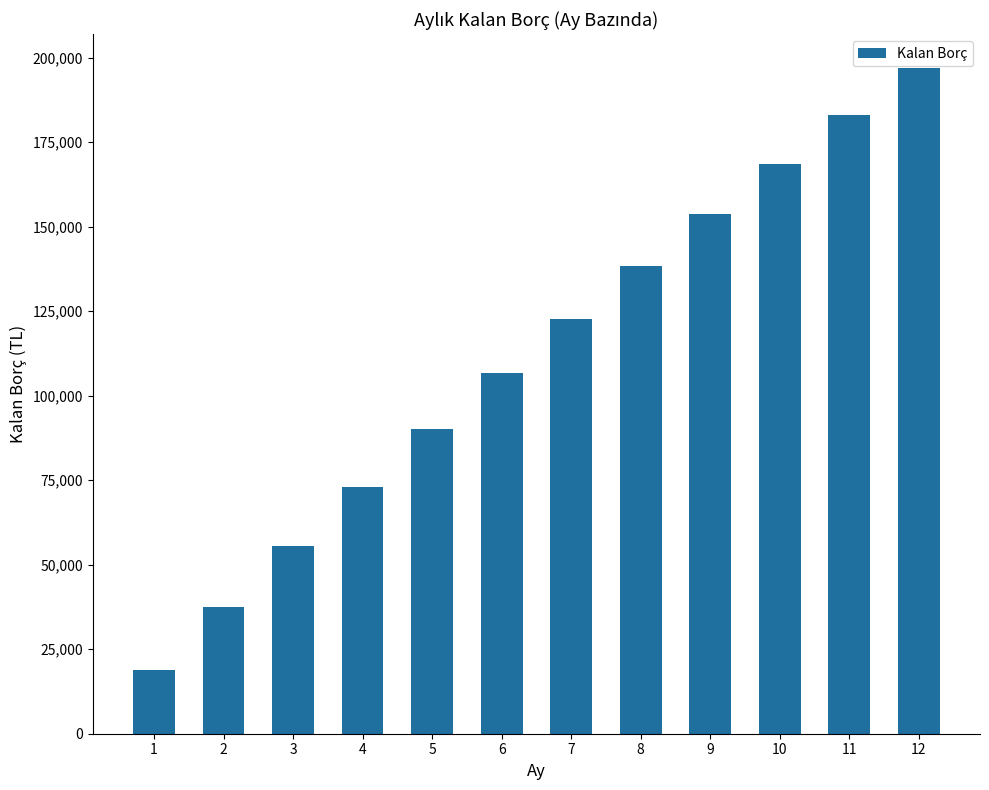

How many bars are there in total?

12